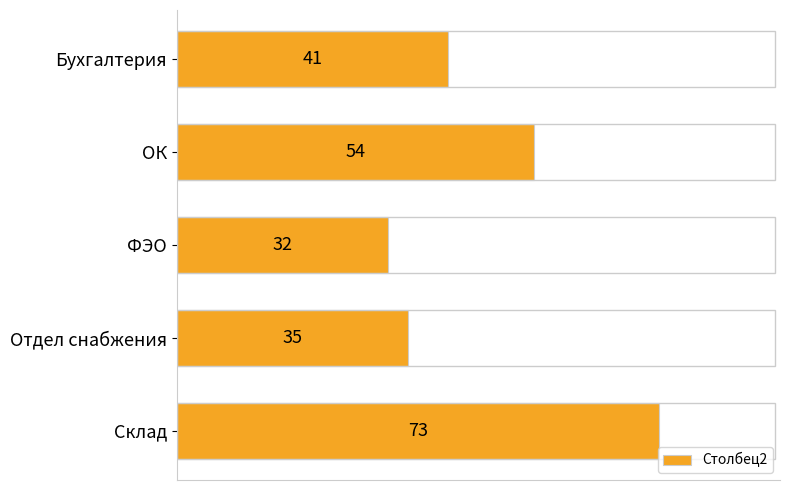

Between Склад and Отдел снабжения, which is larger?

Склад